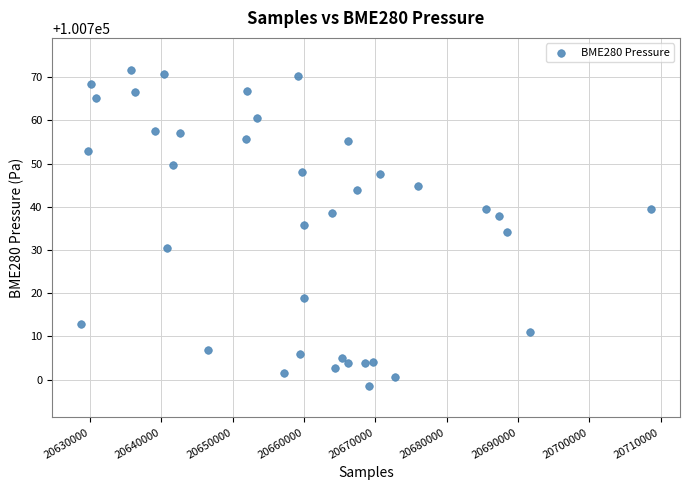

What is the range of X values (max minus min)?

80043.0